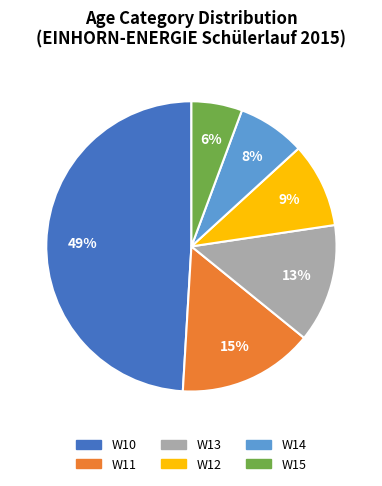

Count the number of slices in the pie.

6